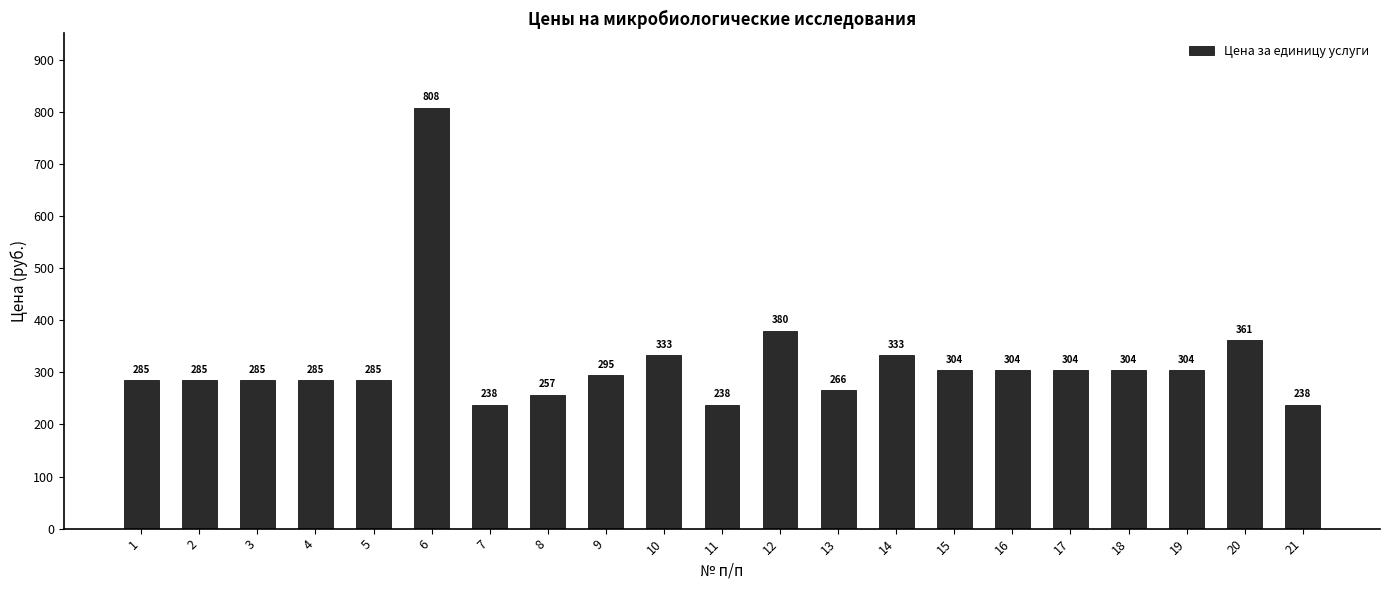

What is the greatest value displayed?

808